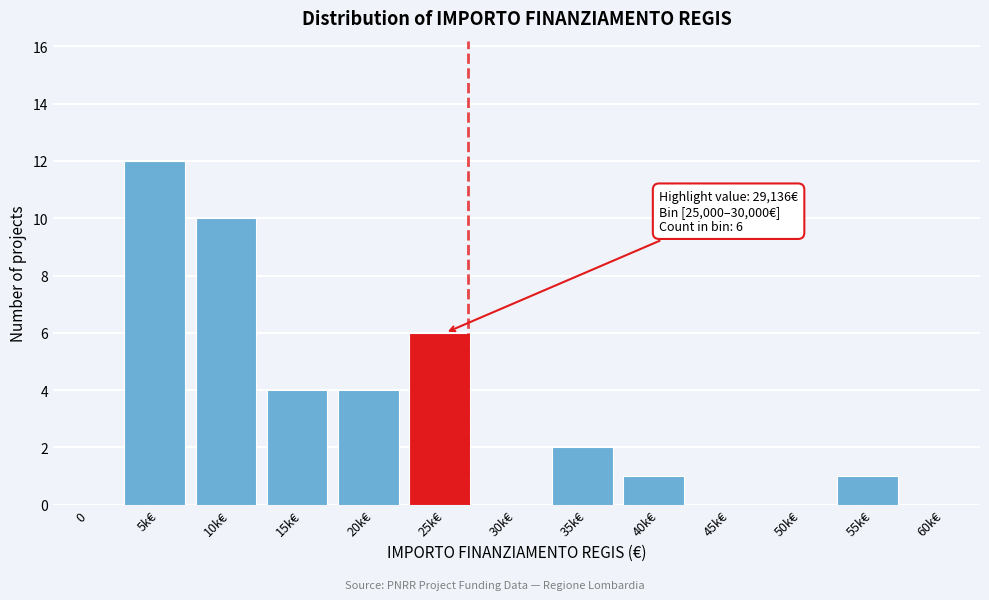

Reading left to right, extract all data points from this chart.

0=0	5k€=12	10k€=10	15k€=4	20k€=4	25k€=6	30k€=0	35k€=2	40k€=1	45k€=0	50k€=0	55k€=1	60k€=0